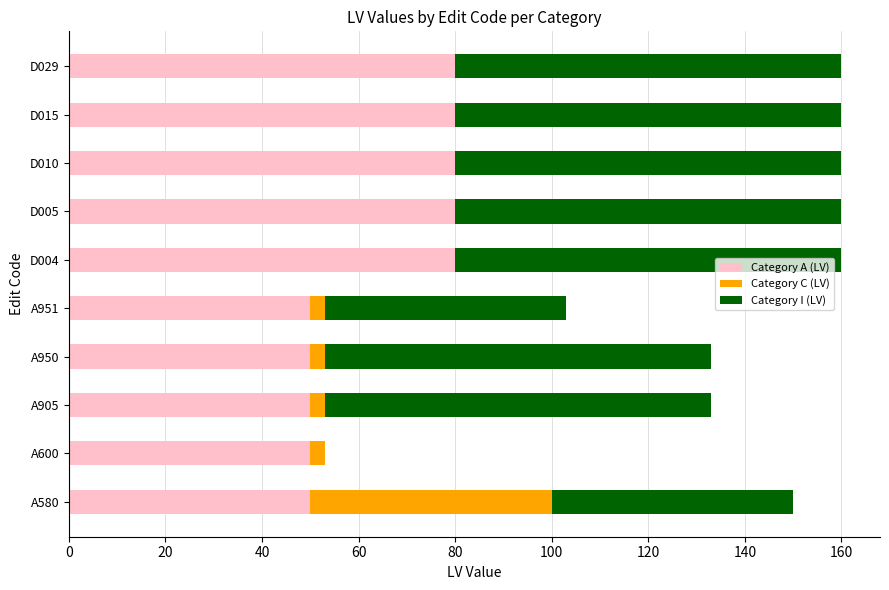

What is the total value across all series at D015?

160